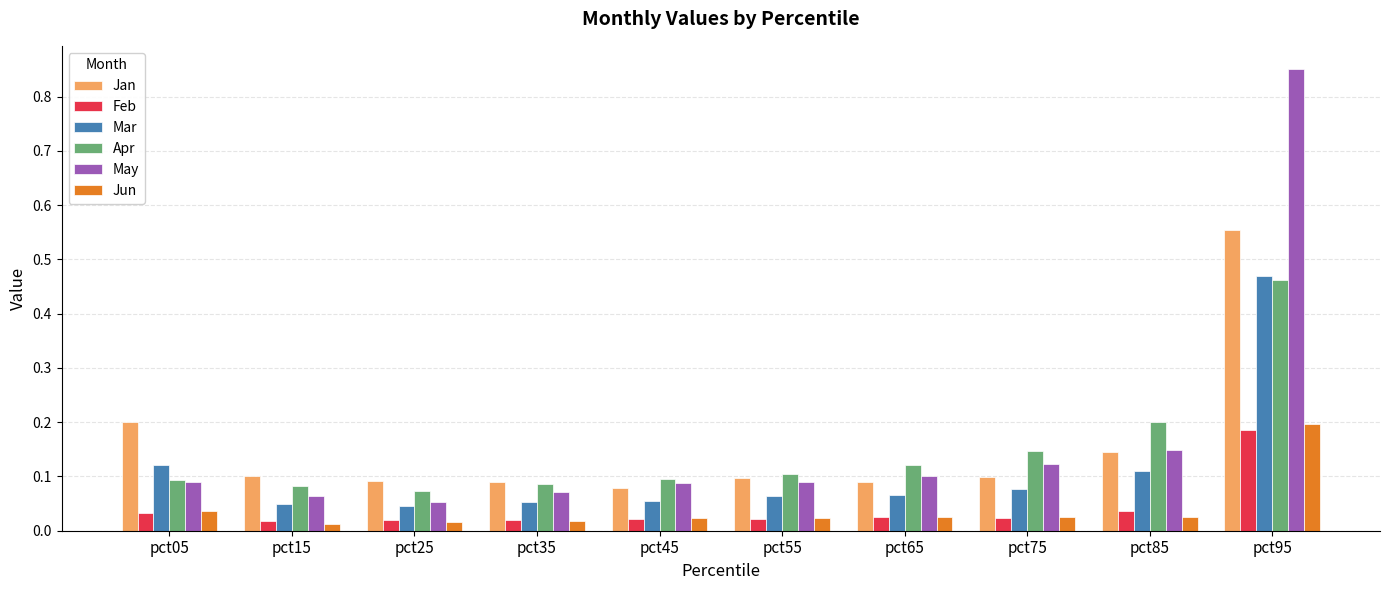

Is the value of May at pct05 greater than the value of Mar at pct45?

Yes